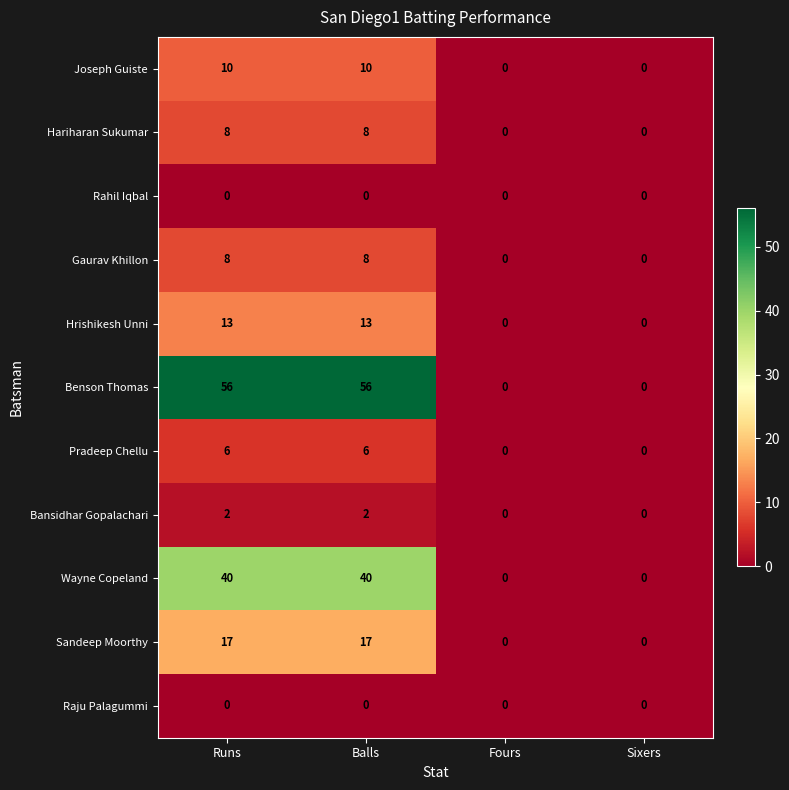

Between Balls and Sixers, which series saw the biggest shift?

Benson Thomas